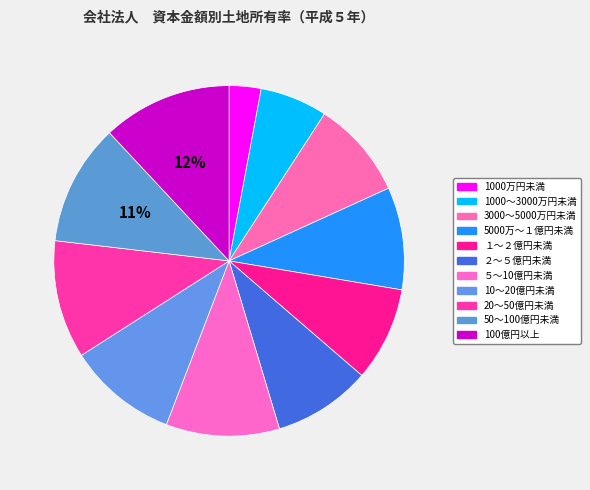

Combined, do 1000万円未満 and 1000～3000万円未満 account for over 50%?

No